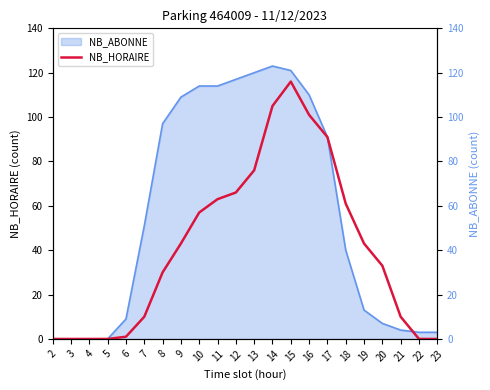

List the labels in order of value, smallest first.

2, 3, 4, 5, 22, 23, 6, 7, 21, 8, 20, 9, 19, 10, 18, 11, 12, 13, 17, 16, 14, 15